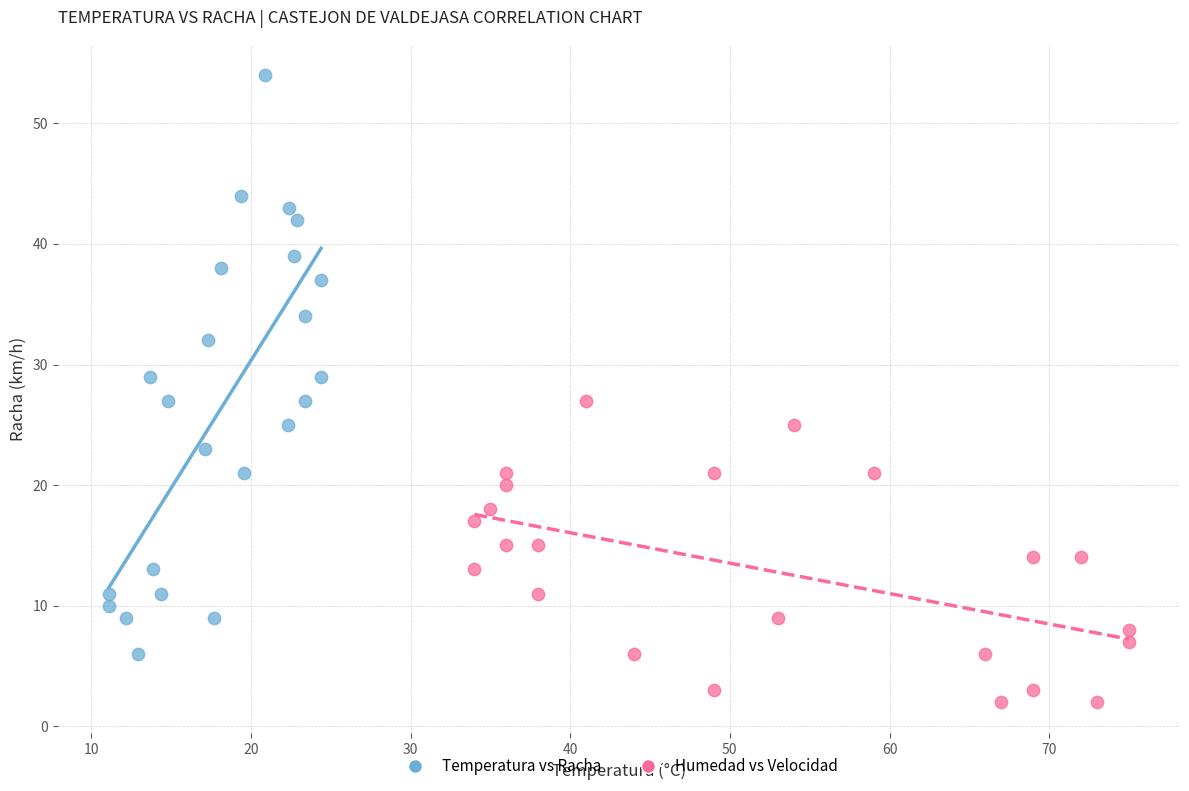

Which series contains the lowest Y value?

Humedad vs Velocidad